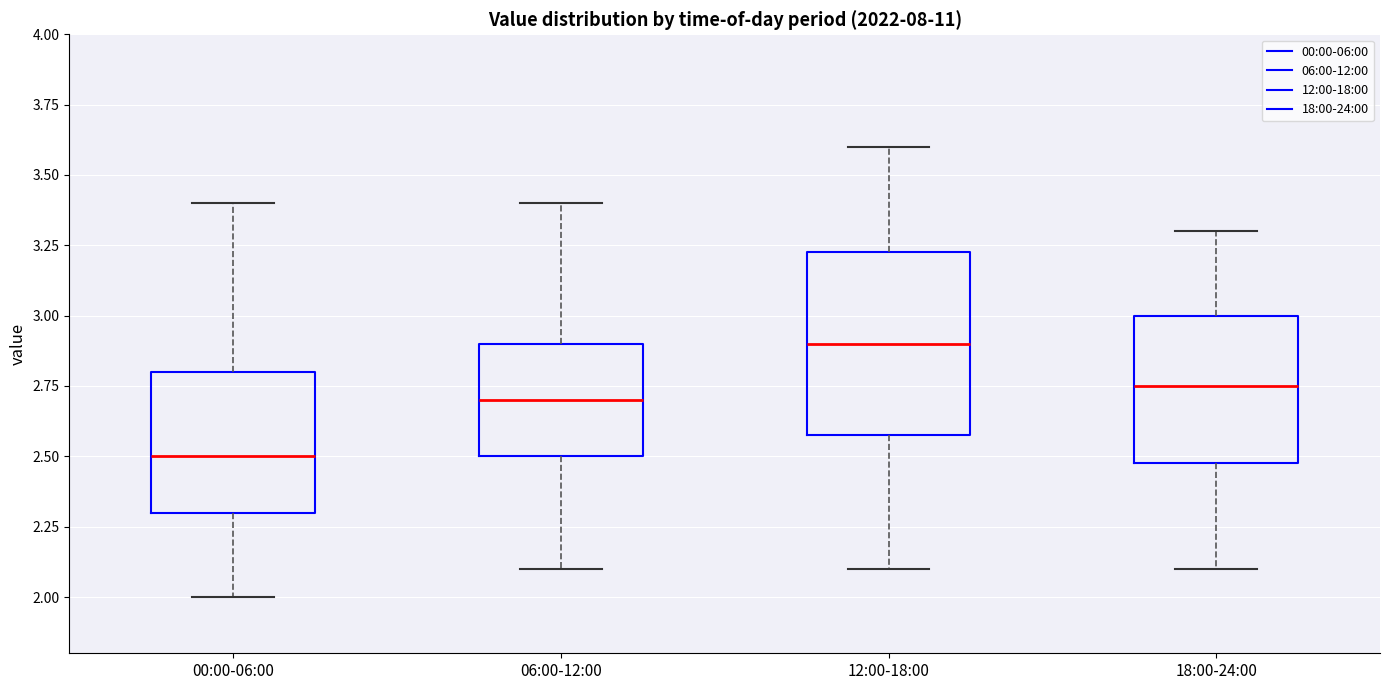

Which box's median line is the lowest?

00:00-06:00